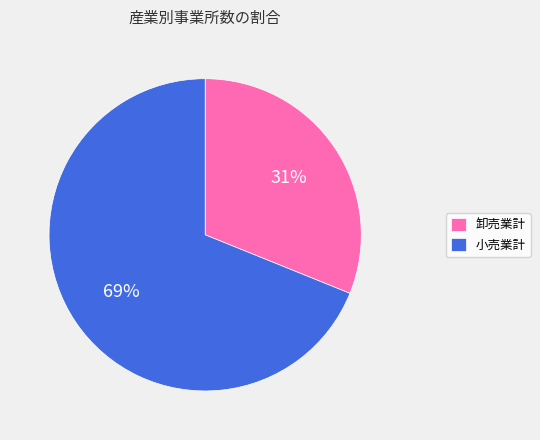

How many slices are in this pie chart?

2